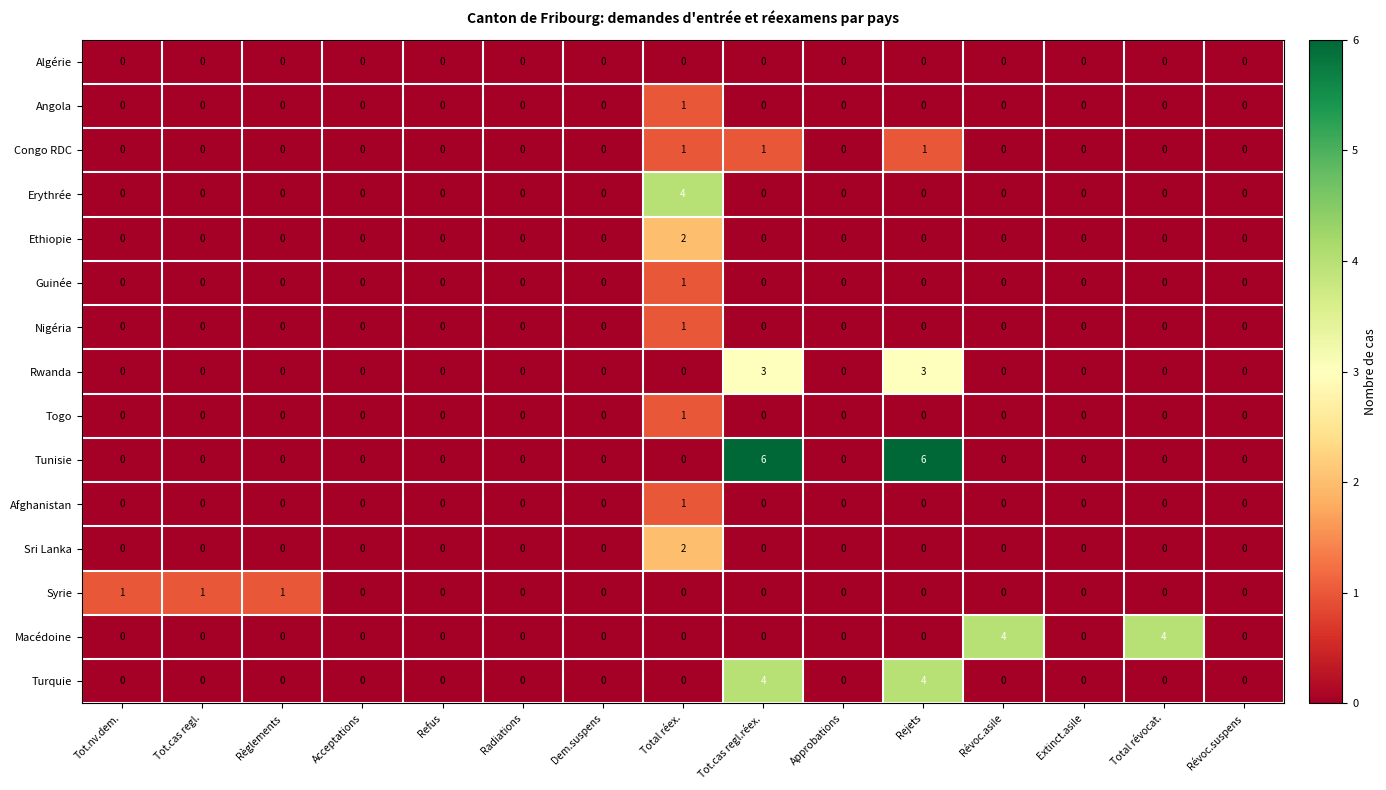

What is the difference between the maximum and minimum values in the Turquie series?

4